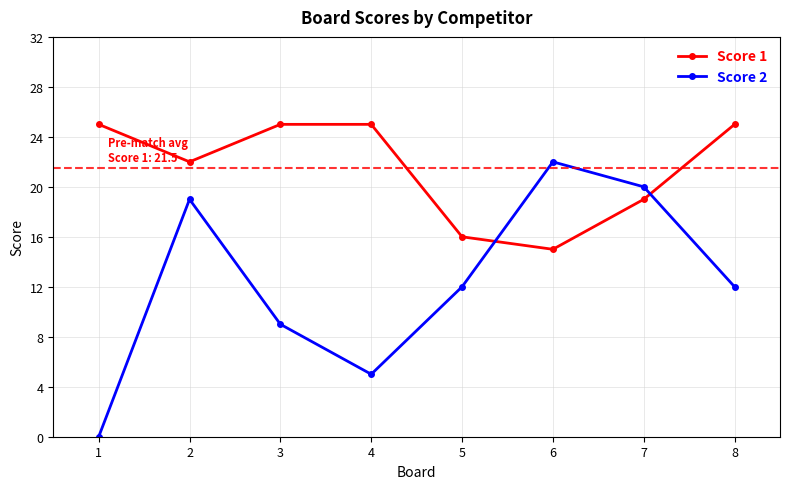

Where is Score 1 nearest to the value 20?

7